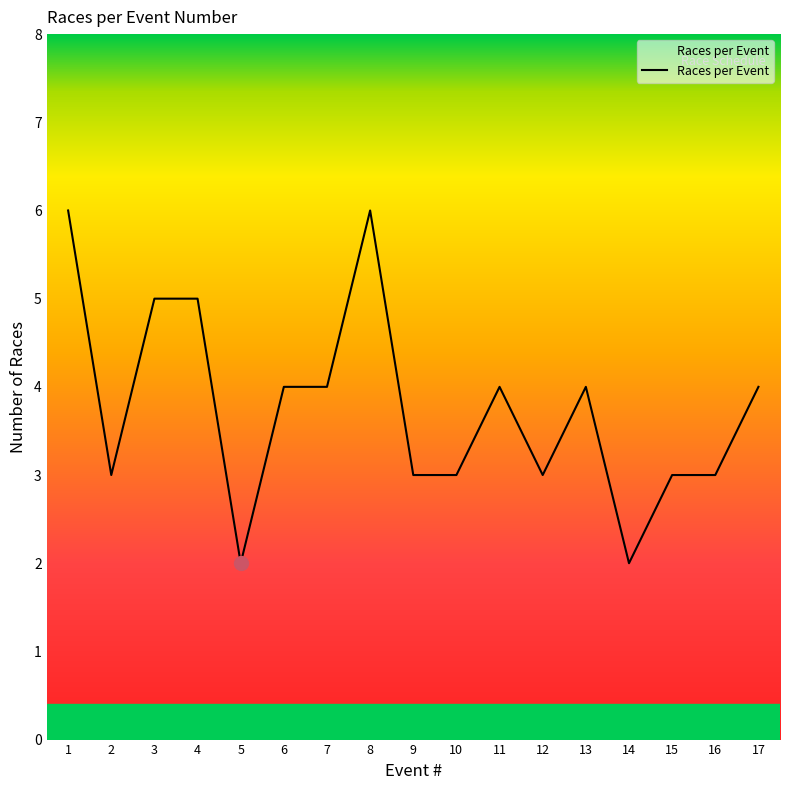

Read the value at 1.

6